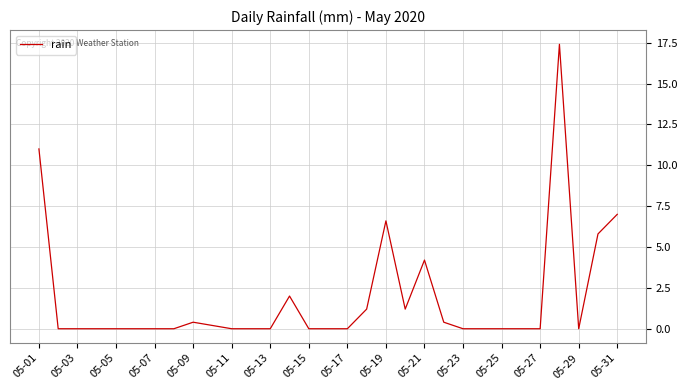

How many lines are shown in the chart?

1